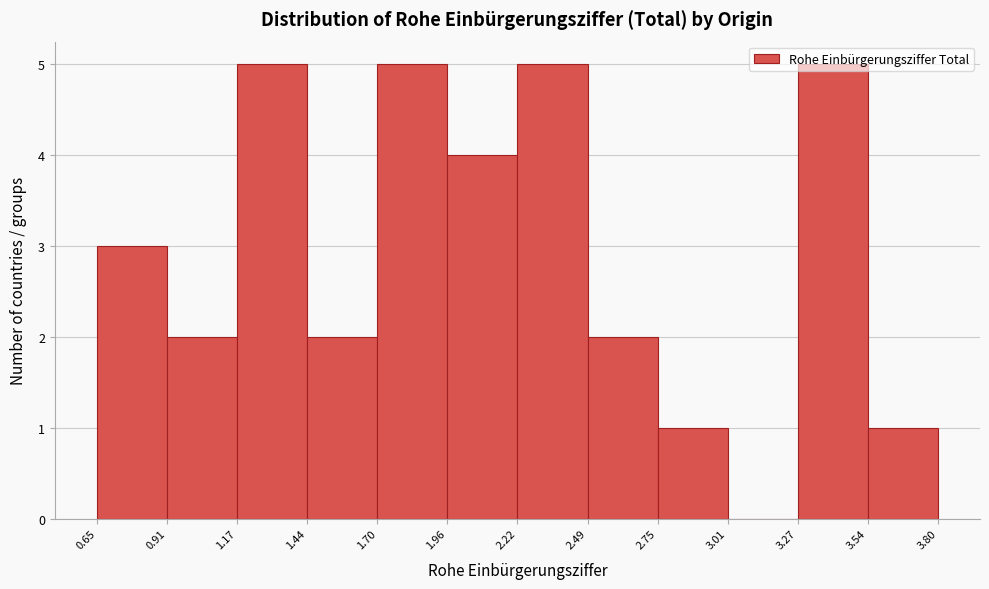

Reading left to right, list every bar in this chart as the range it spans on the x-axis followed by its height. The values are not printed on the chart, so give them approximately, as read against the axis.

0.65 to 0.91: 3
0.91 to 1.17: 2
1.17 to 1.44: 5
1.44 to 1.70: 2
1.70 to 1.96: 5
1.96 to 2.22: 4
2.22 to 2.49: 5
2.49 to 2.75: 2
2.75 to 3.01: 1
3.01 to 3.27: 0
3.27 to 3.54: 5
3.54 to 3.80: 1